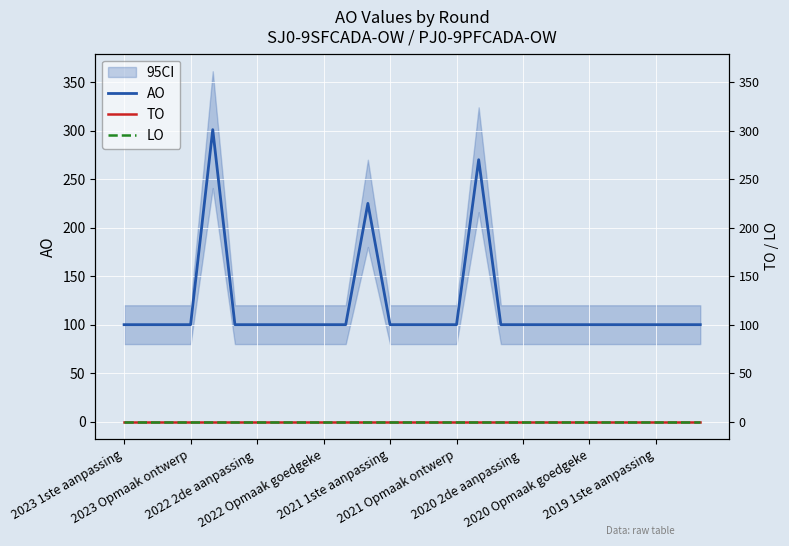

Reading left to right, extract all data points from this chart.

AO: 100	100	100	100	301	100	100	100	100	100	100	225	100	100	100	100	270	100	100	100	100	100	100	100	100	100	100
TO: 0	0	0	0	0	0	0	0	0	0	0	0	0	0	0	0	0	0	0	0	0	0	0	0	0	0	0
LO: 0	0	0	0	0	0	0	0	0	0	0	0	0	0	0	0	0	0	0	0	0	0	0	0	0	0	0